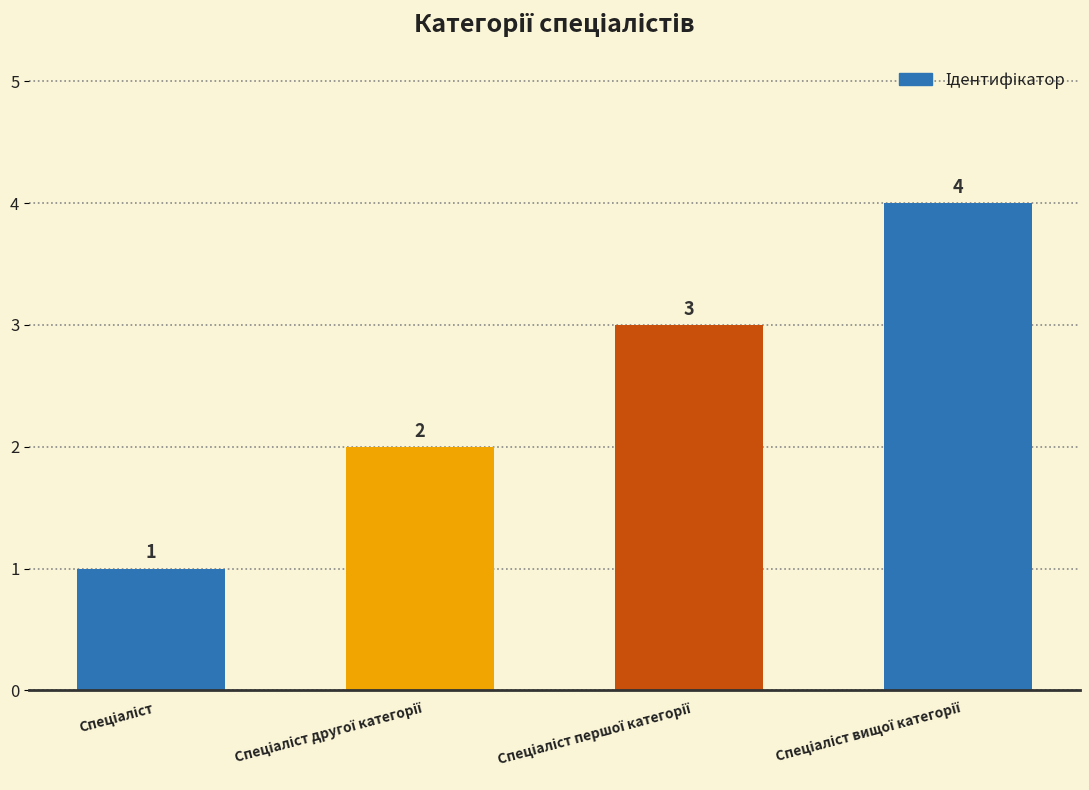

What is the value of the 1st bar from the left?

1